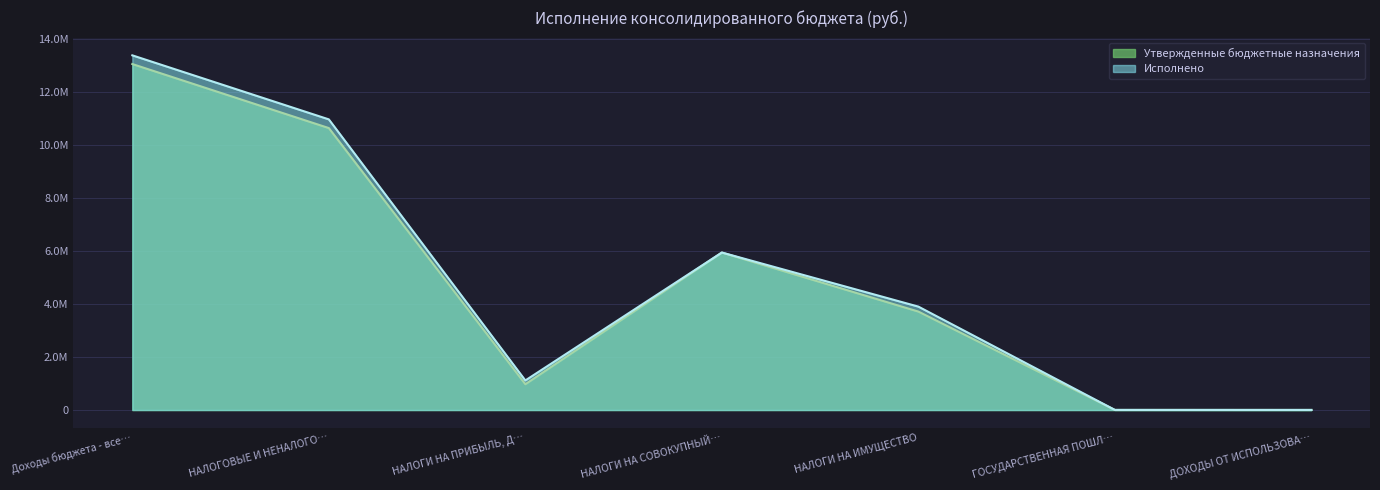

Is the value of Исполнено at НАЛОГИ НА ПРИБЫЛЬ, Д… greater than the value of Утвержденные бюджетные назначения at Доходы бюджета - все…?

No